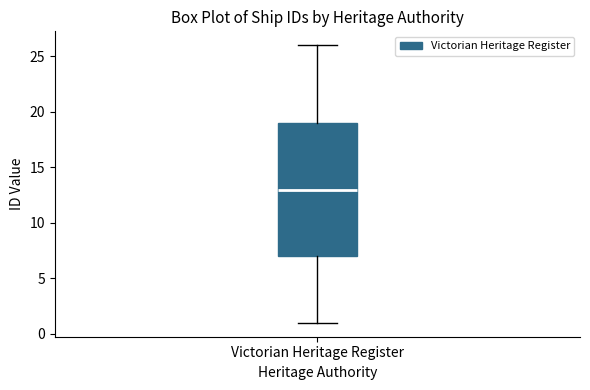

Transcribe this box plot: give where the median line is, the range the box spans, and where the two whiskers end, as read against the y-axis. The values are not printed on the chart, so give them approximately, as read against the axis.

median 13, box 7 to 19, whiskers 1 to 26